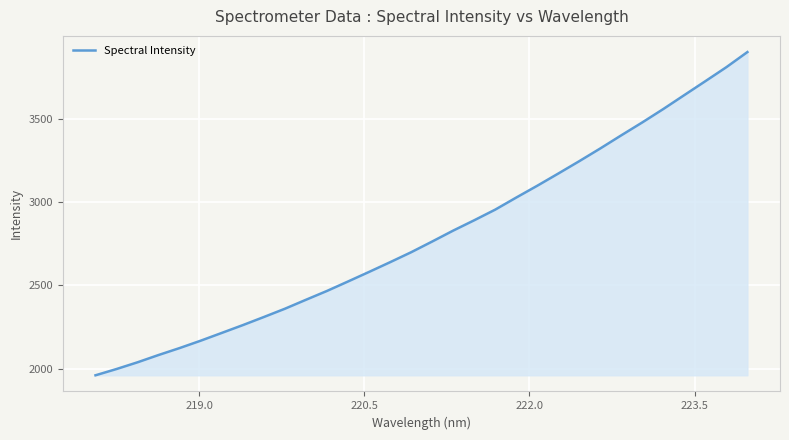

What is the minimum value shown in the chart?

1959.9